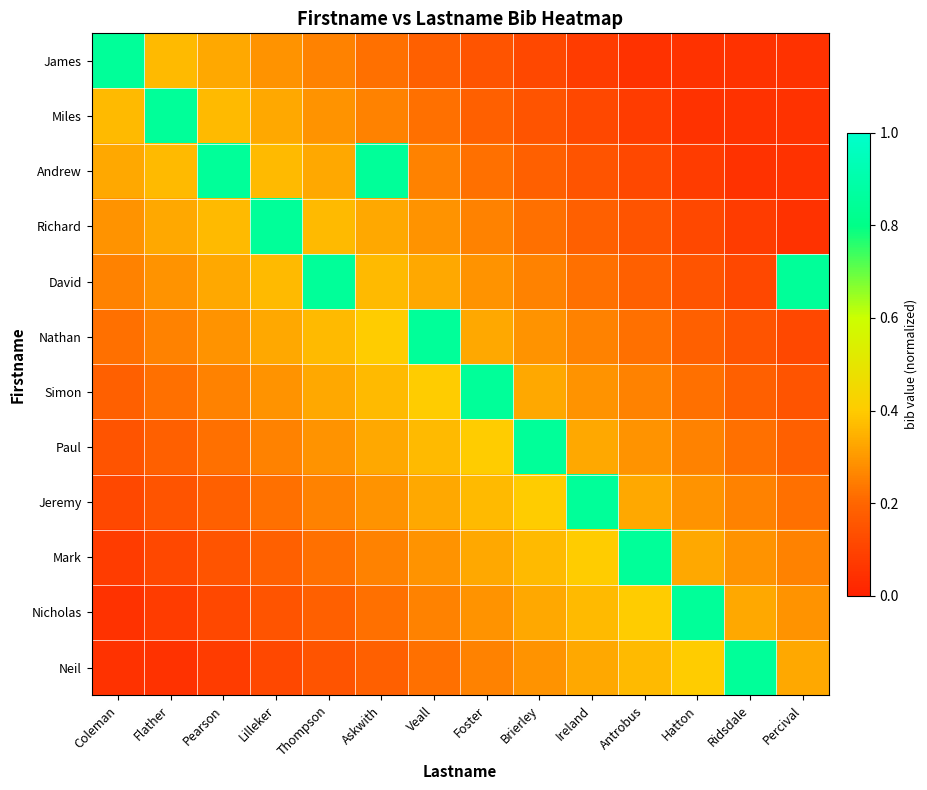

Reading right to left, what are all the values shown in this chart?

James: Percival=0.1	Ridsdale=0.1	Hatton=0.1	Antrobus=0.1	Ireland=0.1	Brierley=0.1	Foster=0.2	Veall=0.2	Askwith=0.2	Thompson=0.3	Lilleker=0.3	Pearson=0.3	Flather=0.4	Coleman=0.8
Miles: Percival=0.1	Ridsdale=0.1	Hatton=0.1	Antrobus=0.1	Ireland=0.1	Brierley=0.2	Foster=0.2	Veall=0.2	Askwith=0.3	Thompson=0.3	Lilleker=0.3	Pearson=0.4	Flather=0.8	Coleman=0.4
Andrew: Percival=0.1	Ridsdale=0.1	Hatton=0.1	Antrobus=0.1	Ireland=0.2	Brierley=0.2	Foster=0.2	Veall=0.3	Askwith=0.8	Thompson=0.3	Lilleker=0.4	Pearson=0.8	Flather=0.4	Coleman=0.3
Richard: Percival=0.1	Ridsdale=0.1	Hatton=0.1	Antrobus=0.2	Ireland=0.2	Brierley=0.2	Foster=0.3	Veall=0.3	Askwith=0.3	Thompson=0.4	Lilleker=0.8	Pearson=0.4	Flather=0.3	Coleman=0.3
David: Percival=0.8	Ridsdale=0.1	Hatton=0.2	Antrobus=0.2	Ireland=0.2	Brierley=0.3	Foster=0.3	Veall=0.3	Askwith=0.4	Thompson=0.8	Lilleker=0.4	Pearson=0.3	Flather=0.3	Coleman=0.3
Nathan: Percival=0.1	Ridsdale=0.2	Hatton=0.2	Antrobus=0.2	Ireland=0.3	Brierley=0.3	Foster=0.3	Veall=0.8	Askwith=0.4	Thompson=0.4	Lilleker=0.3	Pearson=0.3	Flather=0.3	Coleman=0.2
Simon: Percival=0.2	Ridsdale=0.2	Hatton=0.2	Antrobus=0.3	Ireland=0.3	Brierley=0.3	Foster=0.8	Veall=0.4	Askwith=0.4	Thompson=0.3	Lilleker=0.3	Pearson=0.3	Flather=0.2	Coleman=0.2
Paul: Percival=0.2	Ridsdale=0.2	Hatton=0.3	Antrobus=0.3	Ireland=0.3	Brierley=0.8	Foster=0.4	Veall=0.4	Askwith=0.3	Thompson=0.3	Lilleker=0.3	Pearson=0.2	Flather=0.2	Coleman=0.2
Jeremy: Percival=0.2	Ridsdale=0.3	Hatton=0.3	Antrobus=0.3	Ireland=0.8	Brierley=0.4	Foster=0.4	Veall=0.3	Askwith=0.3	Thompson=0.3	Lilleker=0.2	Pearson=0.2	Flather=0.2	Coleman=0.1
Mark: Percival=0.3	Ridsdale=0.3	Hatton=0.3	Antrobus=0.8	Ireland=0.4	Brierley=0.4	Foster=0.3	Veall=0.3	Askwith=0.3	Thompson=0.2	Lilleker=0.2	Pearson=0.2	Flather=0.1	Coleman=0.1
Nicholas: Percival=0.3	Ridsdale=0.3	Hatton=0.8	Antrobus=0.4	Ireland=0.4	Brierley=0.3	Foster=0.3	Veall=0.3	Askwith=0.2	Thompson=0.2	Lilleker=0.2	Pearson=0.1	Flather=0.1	Coleman=0.1
Neil: Percival=0.3	Ridsdale=0.8	Hatton=0.4	Antrobus=0.4	Ireland=0.3	Brierley=0.3	Foster=0.3	Veall=0.2	Askwith=0.2	Thompson=0.2	Lilleker=0.1	Pearson=0.1	Flather=0.1	Coleman=0.1